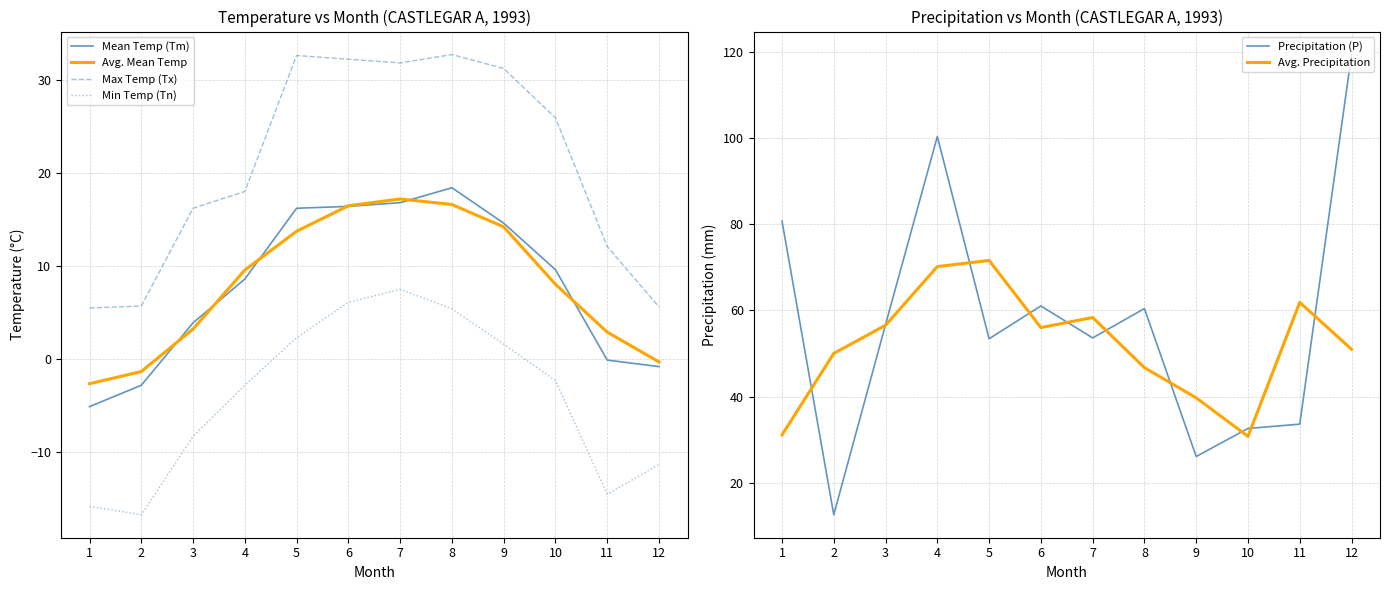

The value of Mean Temp (Tm) at 8 is 24.3. True or false?

False